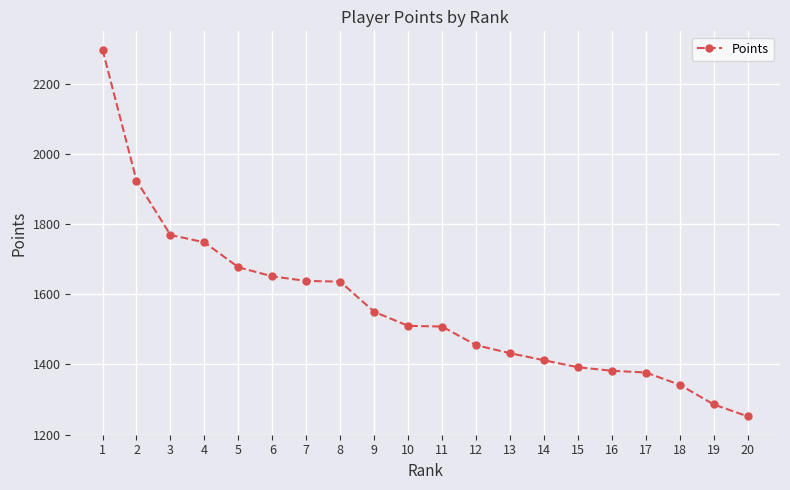

True or false: the data shows 882 at 18.

False